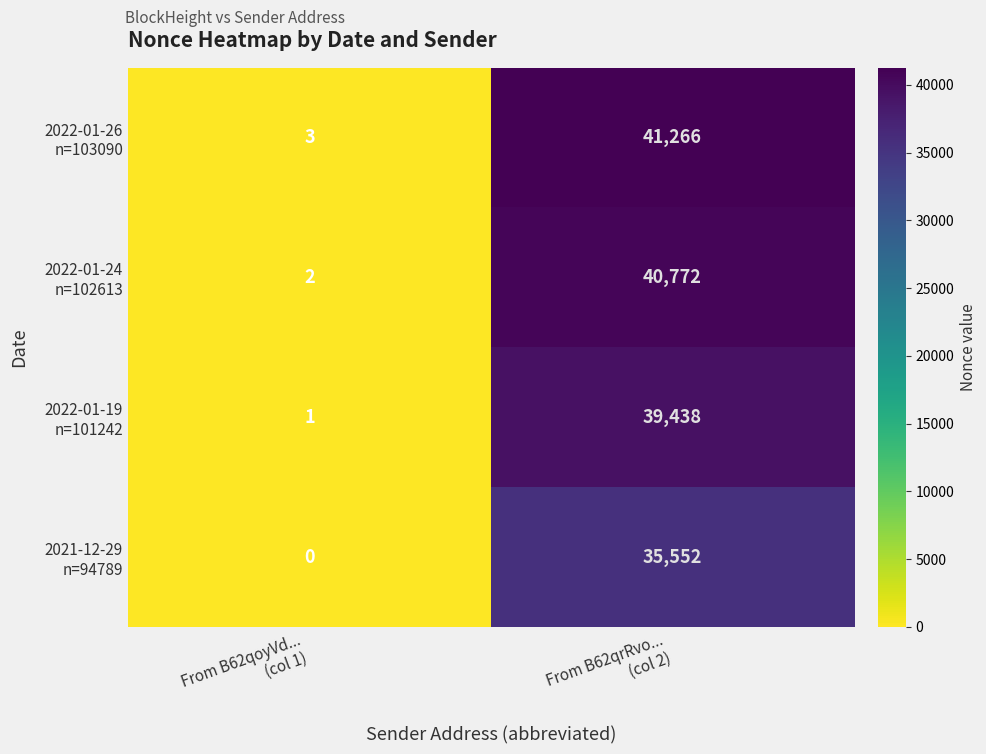

What is the spread (max minus min) of values at From B62qoyVd...
(col 1)?

3